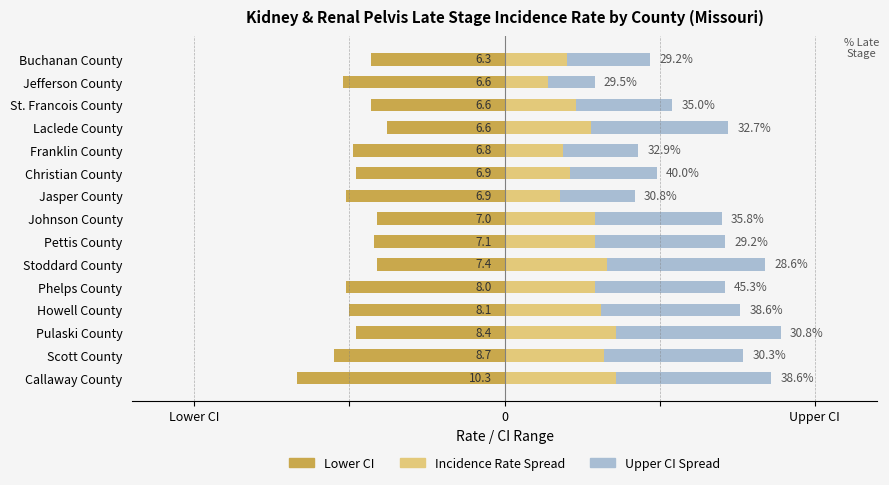

Reading right to left, transcribe all the data shown in this chart.

Lower CI: -4.3	-5.2	-4.3	-3.8	-4.9	-4.8	-5.1	-4.1	-4.2	-4.1	-5.1	-5.0	-4.8	-5.5	-6.7
Rate−Lower CI: 2.0	1.4	2.3	2.8	1.9	2.1	1.8	2.9	2.9	3.3	2.9	3.1	3.6	3.2	3.6
Upper CI−Rate: 2.7	1.5	3.1	4.4	2.4	2.8	2.4	4.1	4.2	5.1	4.2	4.5	5.3	4.5	5.0